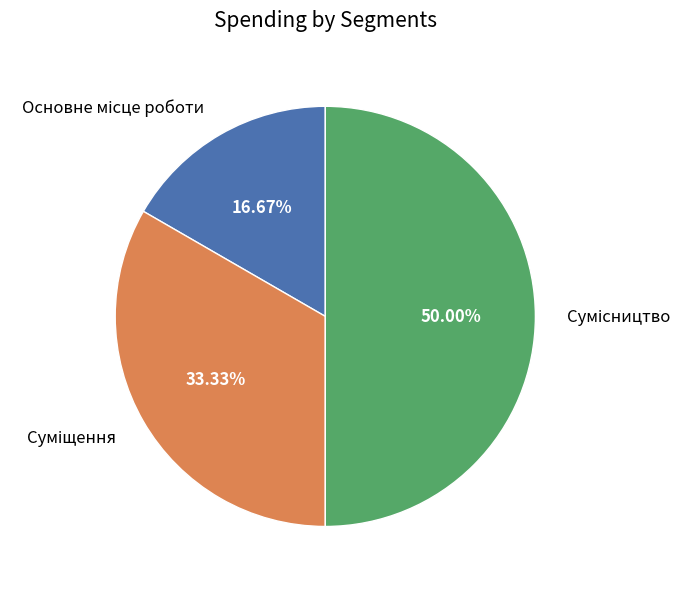

How many segments does this pie chart have?

3